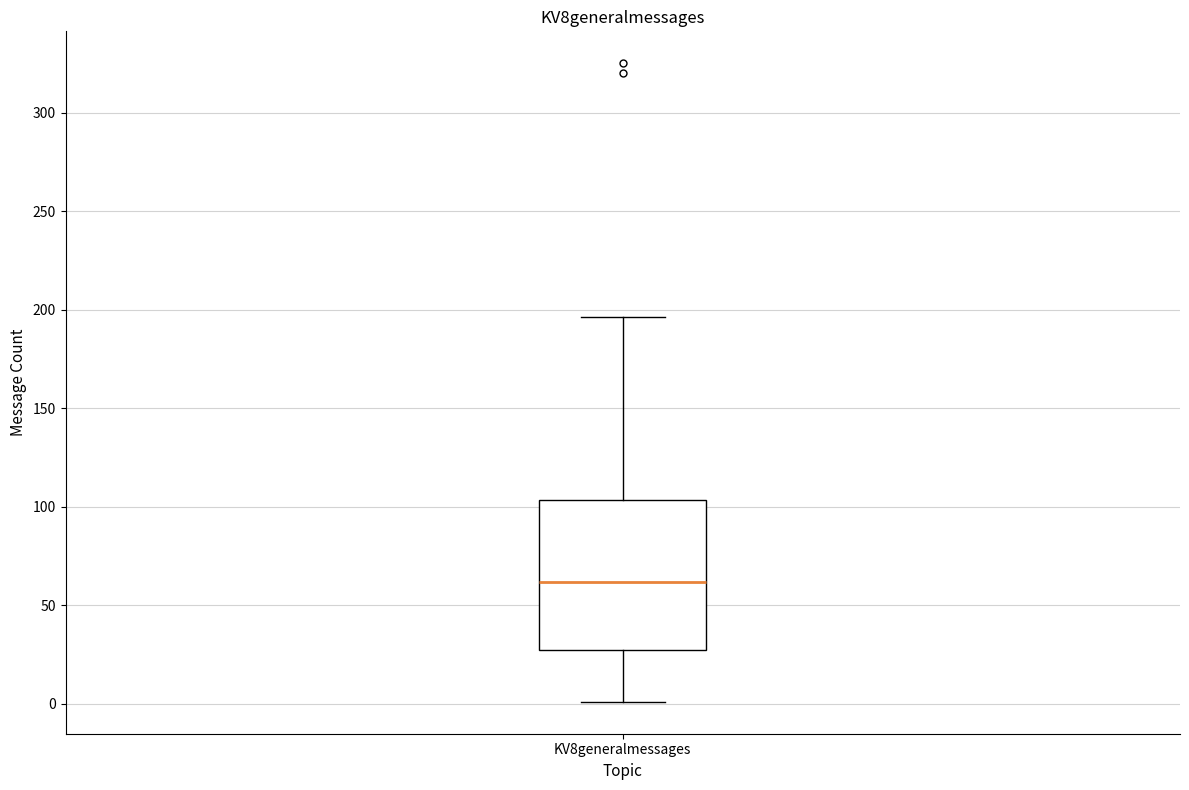

Read this box plot against the y-axis: the position of the median line, the range covered by the box, and the ends of both whiskers. The values are not printed on the chart, so give them approximately, as read against the axis.

median 60, box 25 to 105, whiskers 0 to 195